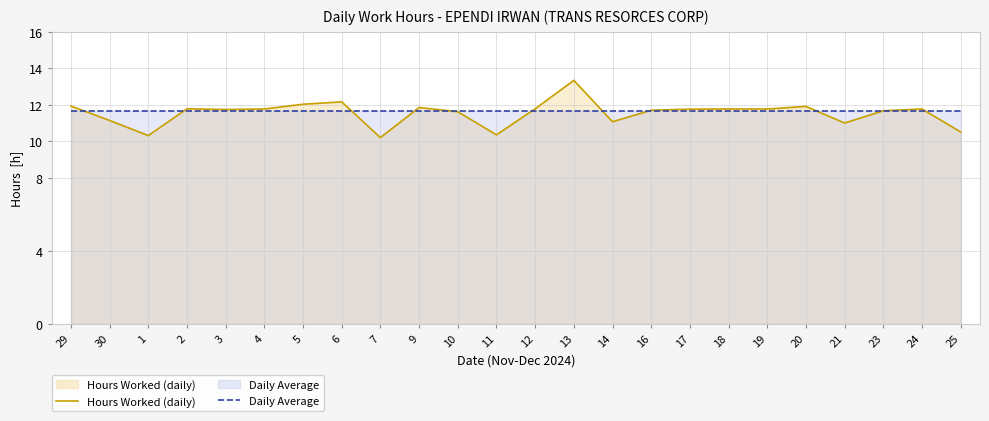

Between 16 and 20, which series saw the biggest shift?

Hours Worked (daily)